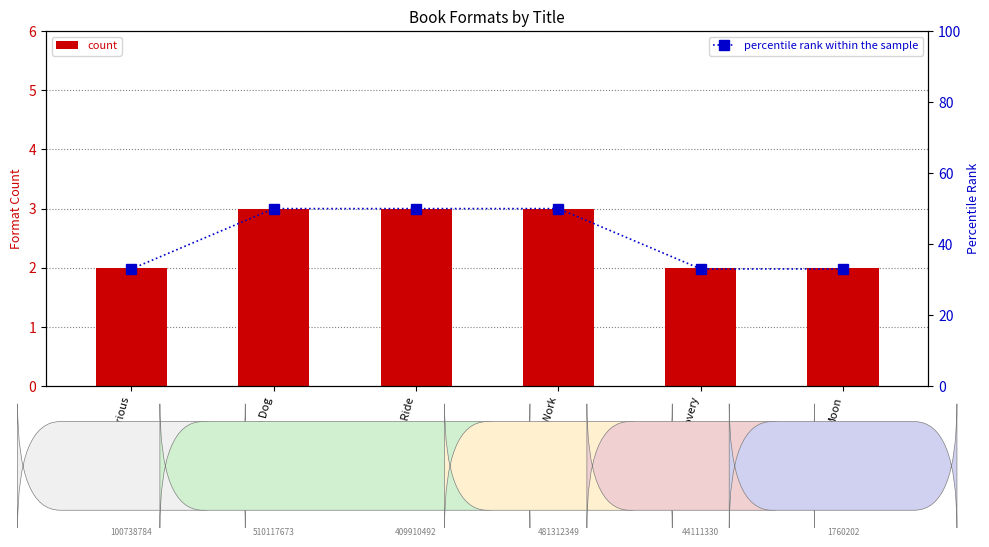

What is the value of the count bar at the 1st from the left?

2